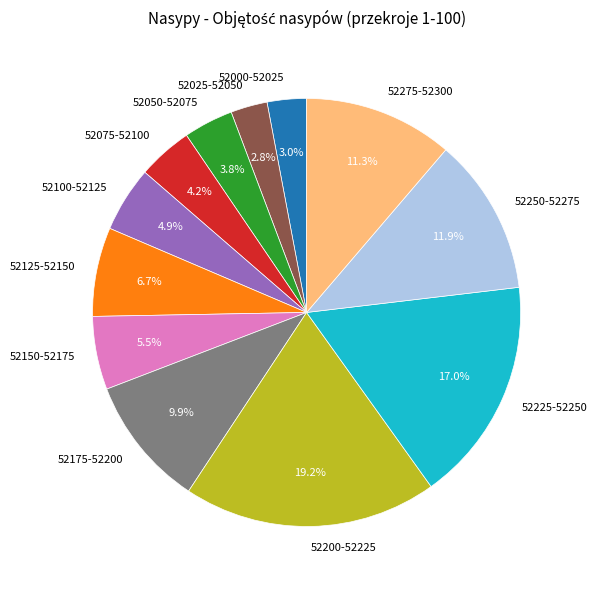

Does 52225-52250 account for over 50% of the chart?

No